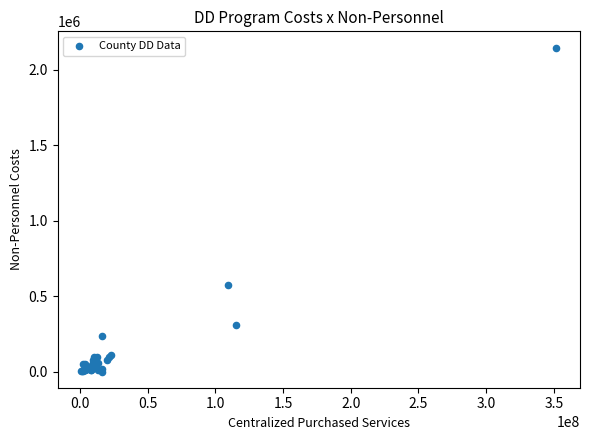

What Y value in the scatter plot is closest to 1073692?

573637